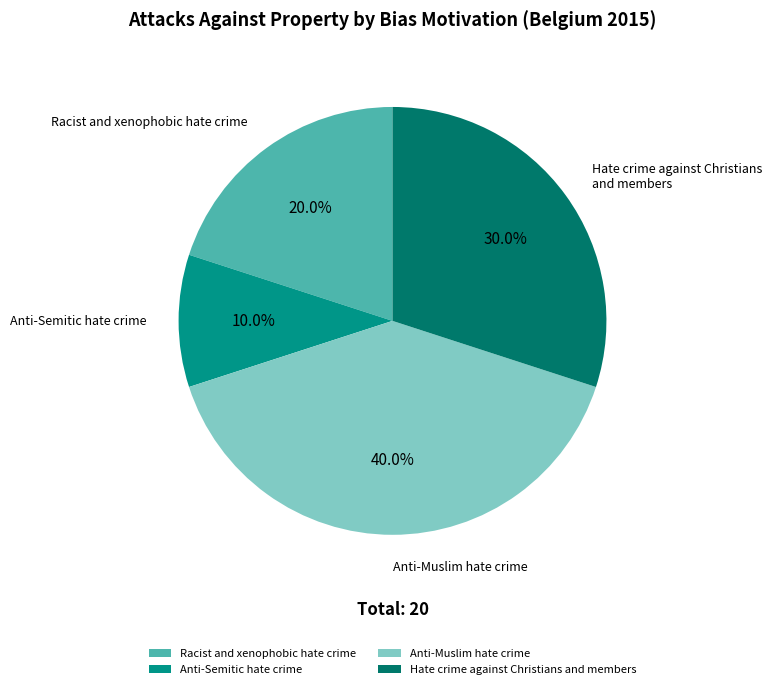

What percentage is the Racist and xenophobic hate crime slice, to the nearest percent?

20%